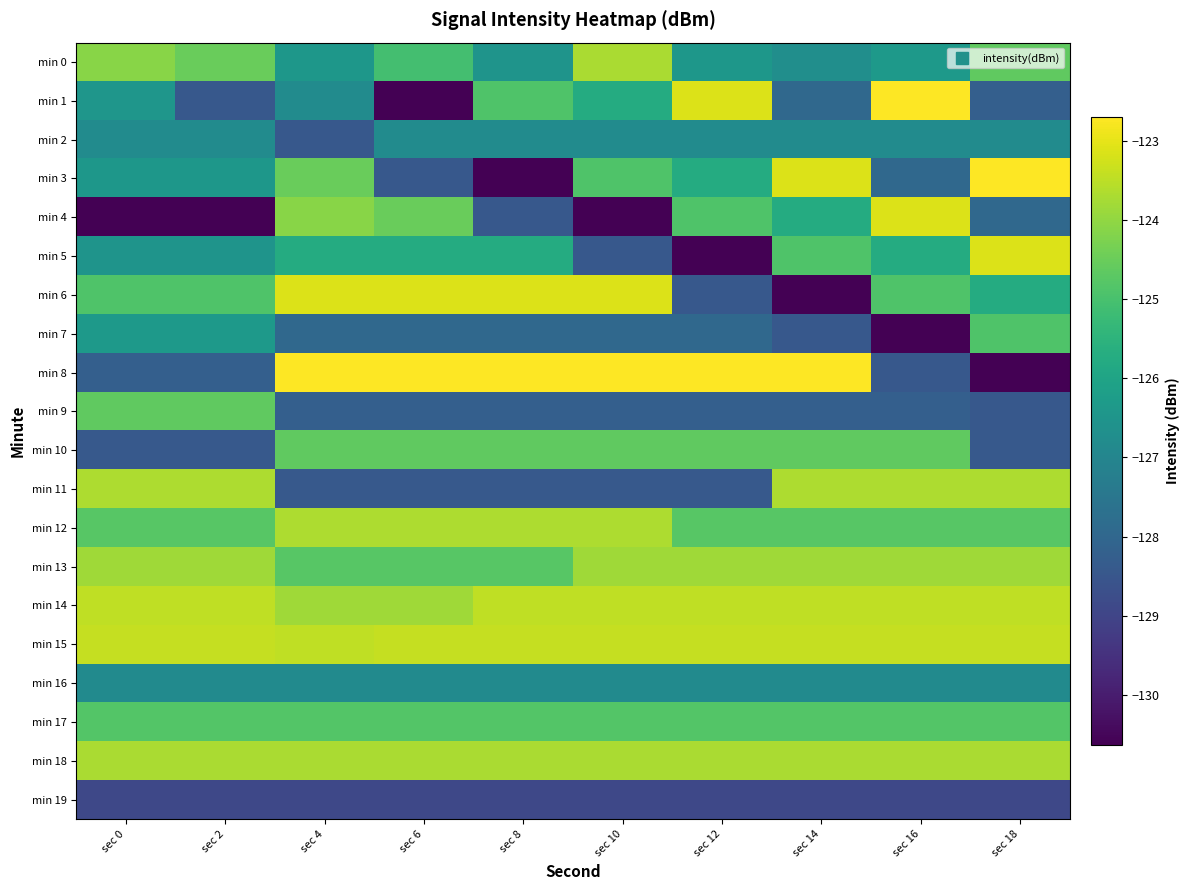

Which label corresponds to the smallest value in the chart?

sec 6